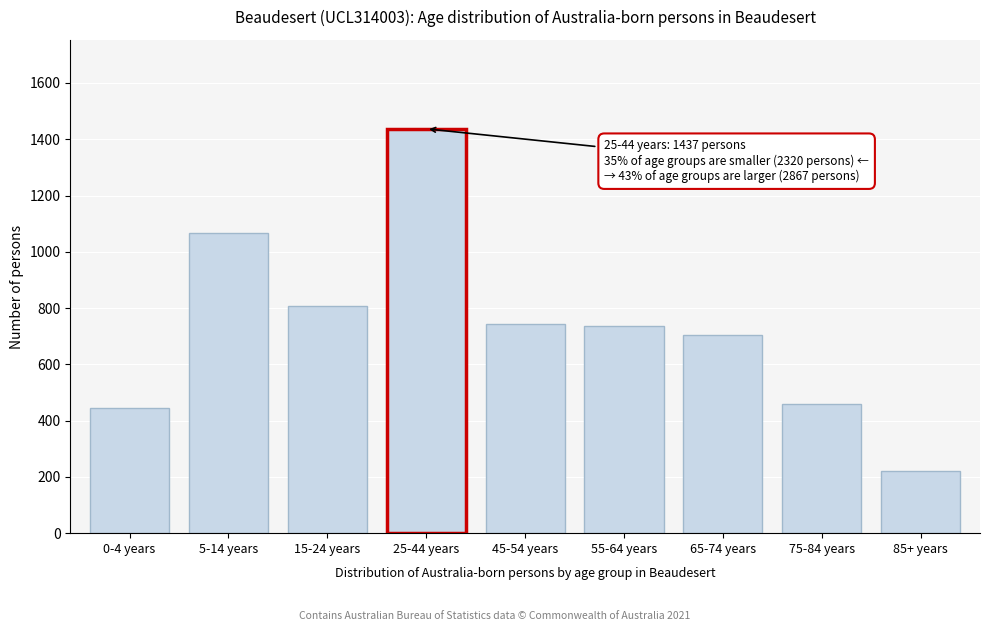

What is the difference between the maximum and minimum values?

1216